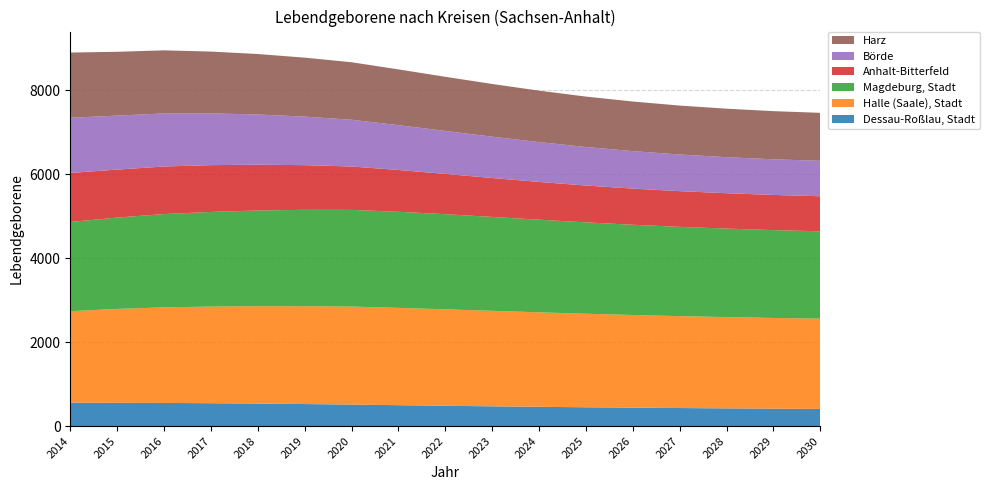

Reading left to right, what are all the values shown in this chart?

Dessau-Roßlau, Stadt: 558.0	553.2	551.0	544.1	535.2	524.0	511.7	497.0	482.9	469.6	458.0	447.6	438.0	429.2	421.2	414.3	408.5
Halle (Saale), Stadt: 2177.0	2236.0	2275.4	2300.7	2318.9	2329.7	2333.2	2317.5	2297.4	2274.2	2250.1	2226.9	2206.3	2188.2	2173.2	2159.6	2148.7
Magdeburg, Stadt: 2124.0	2174.7	2221.3	2253.7	2278.8	2295.0	2301.9	2287.1	2264.0	2235.7	2205.4	2175.5	2148.7	2125.5	2107.2	2091.8	2080.0
Anhalt-Bitterfeld: 1167.0	1142.4	1132.7	1113.8	1090.6	1063.5	1033.2	995.8	959.5	926.8	899.0	877.0	861.2	850.1	842.5	837.2	834.2
Börde: 1314.0	1285.5	1264.1	1232.1	1195.6	1155.5	1113.9	1067.0	1023.2	983.7	948.4	917.8	892.4	872.4	858.2	848.3	844.2
Harz: 1553.0	1519.5	1501.4	1472.1	1439.3	1404.3	1368.7	1327.4	1289.2	1255.0	1225.2	1200.1	1180.4	1165.4	1154.7	1146.8	1142.3